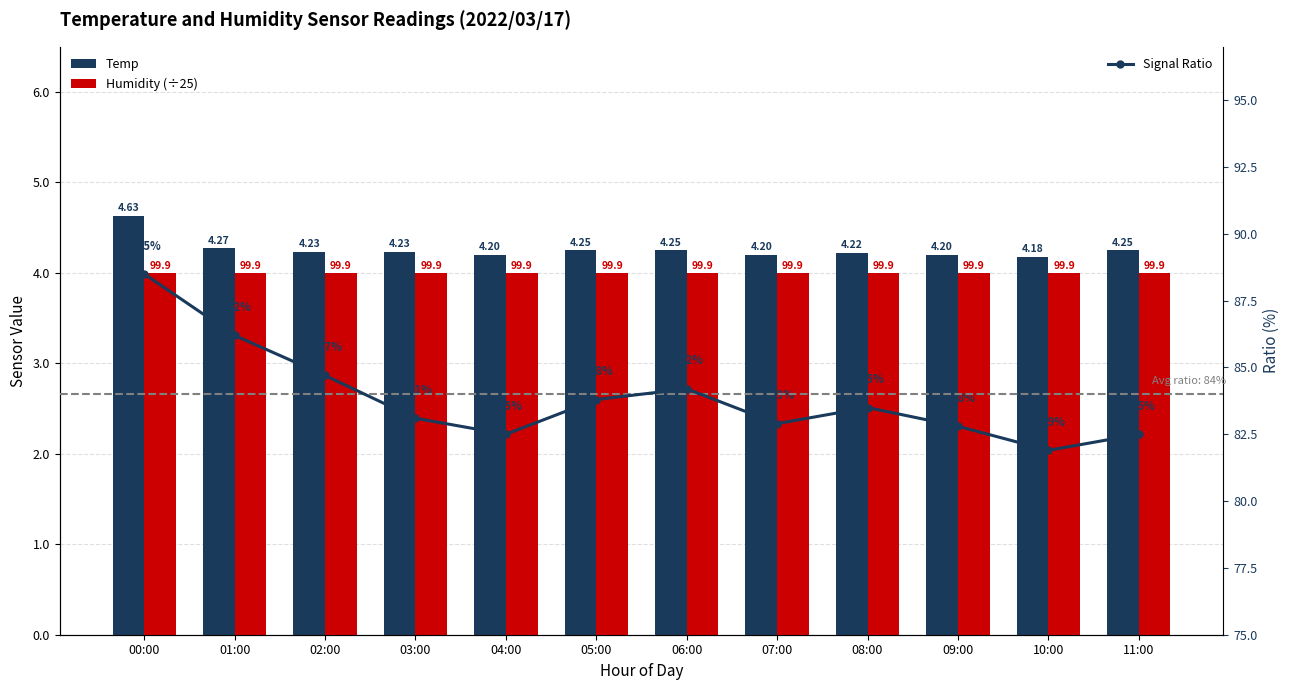

The Signal Ratio series shows 113.6 at 08:00. True or false?

False